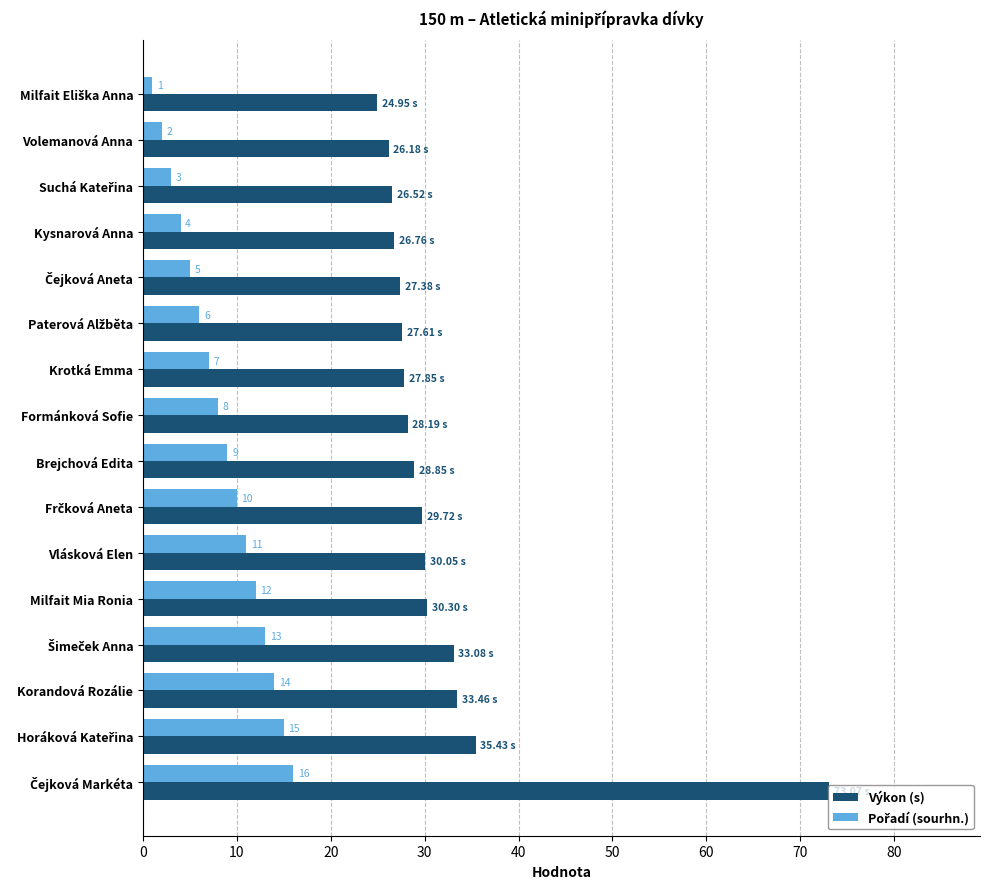

Which series has the widest spread of values?

Výkon (s)